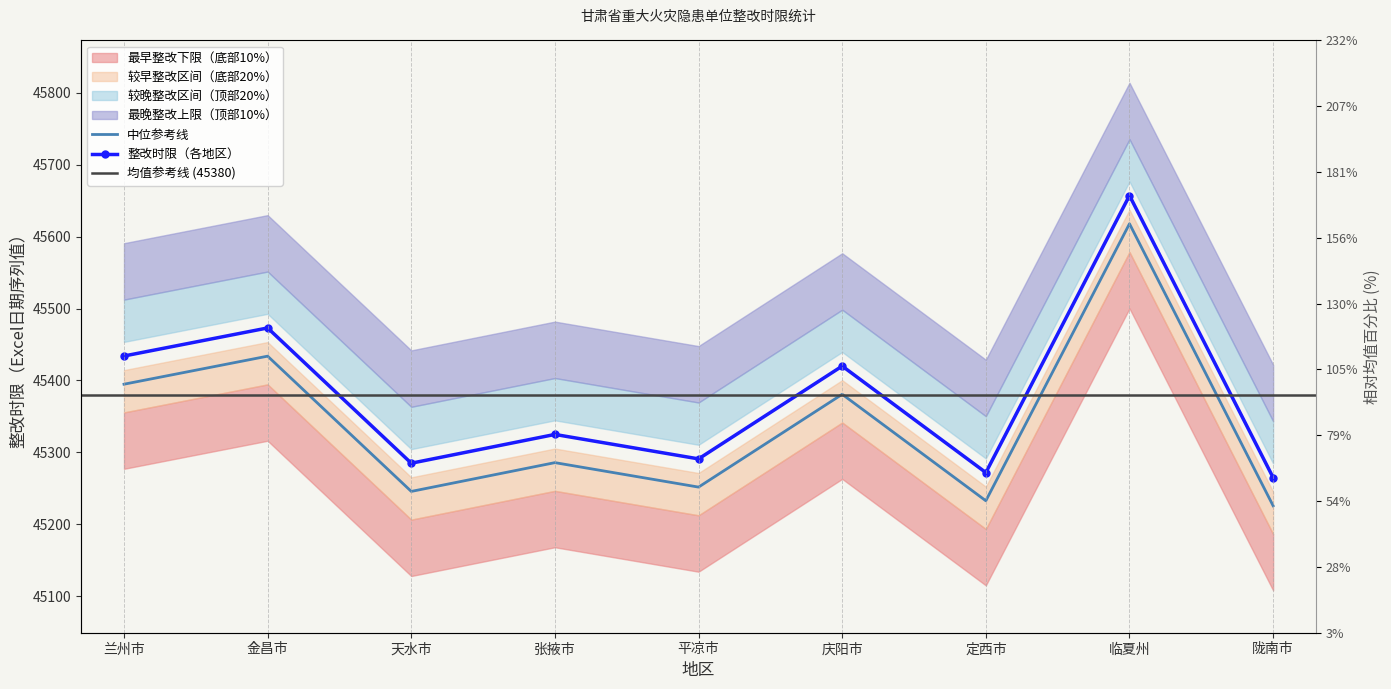

What is the label of the 5th point from the left?

平凉市